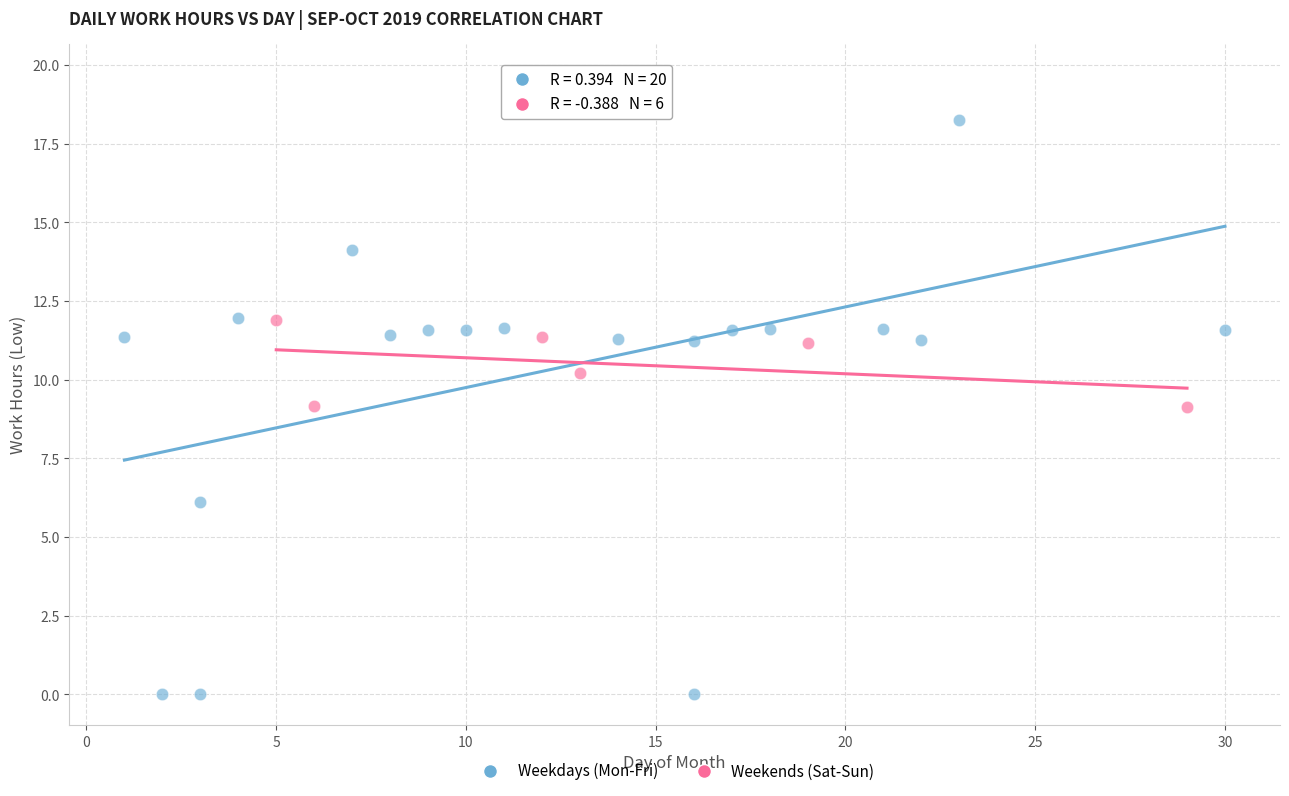

Which series reaches the maximum Y coordinate?

Weekdays (Mon-Fri)